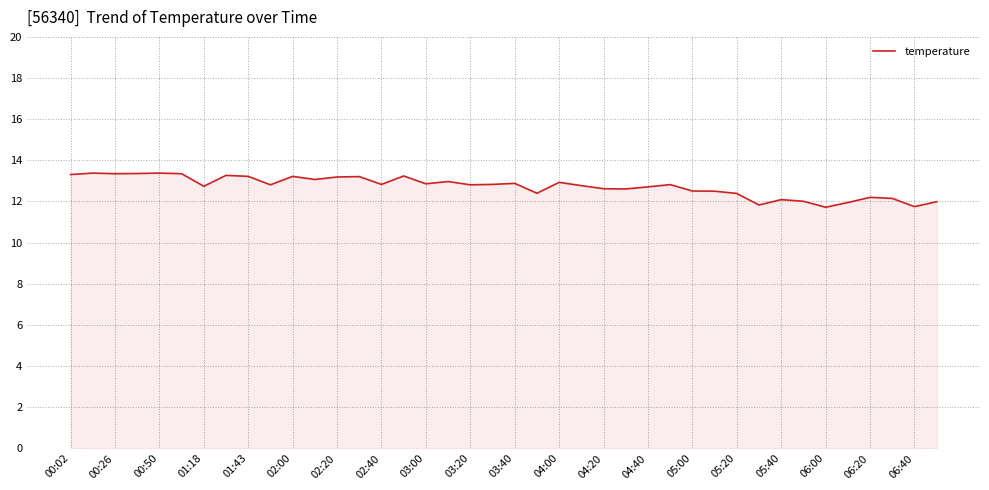

What is the maximum value shown in the chart?

13.4